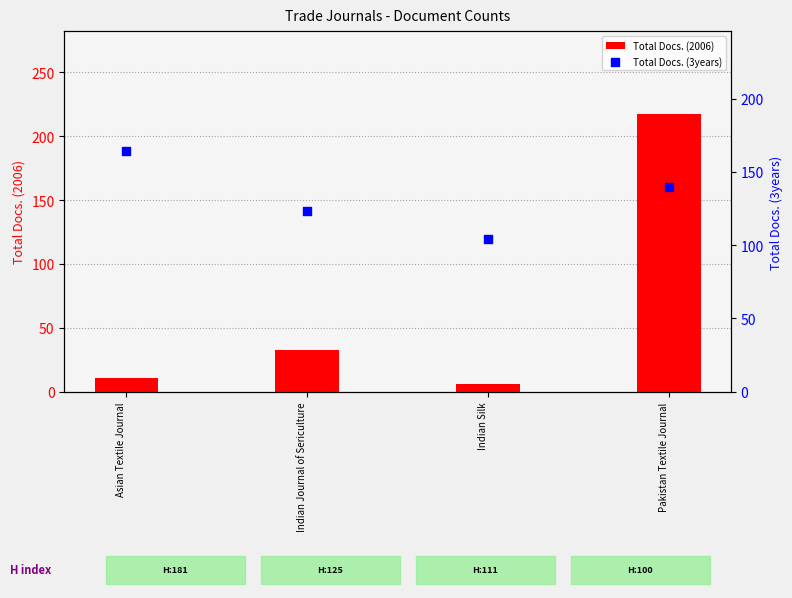

Which series reaches the maximum Y coordinate?

Total Docs. (2006)